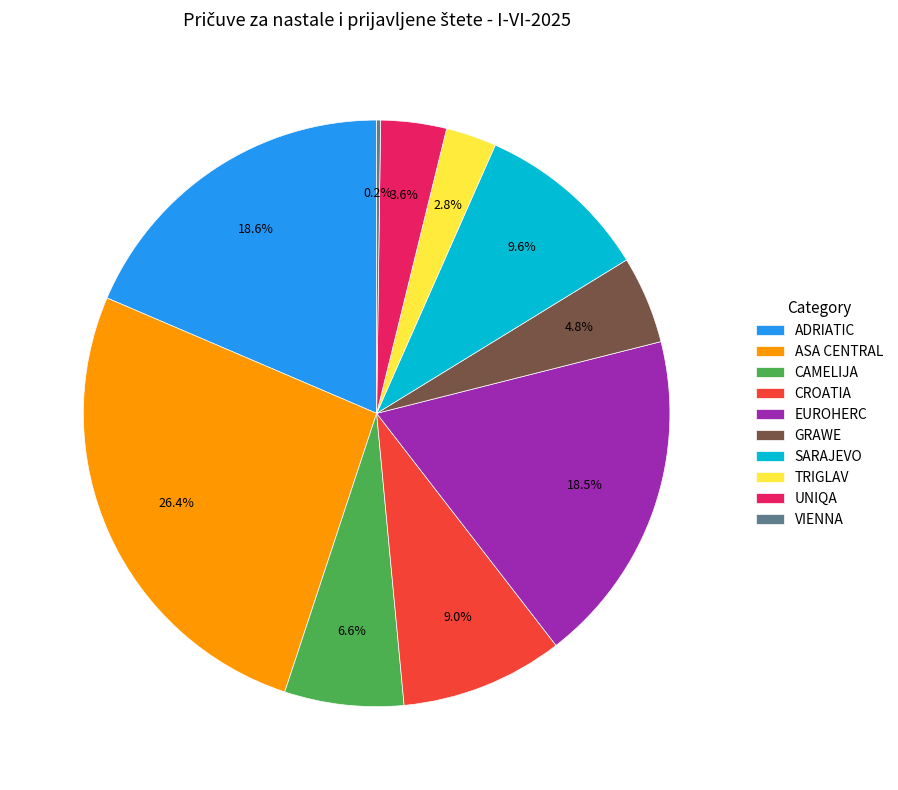

To the nearest percent, what is the difference between the ASA CENTRAL and ADRIATIC slice percentages?

8%